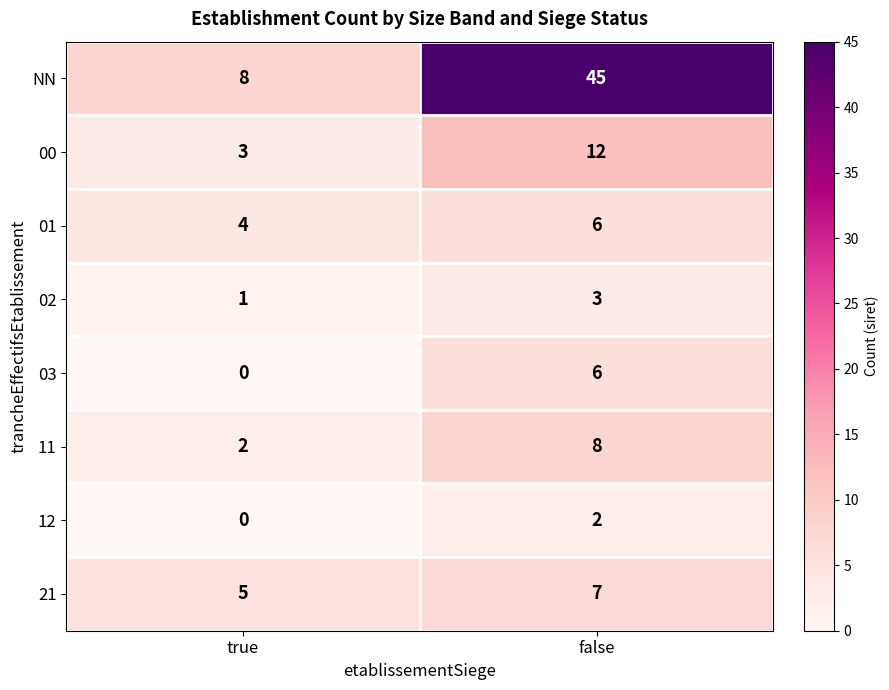

Reading right to left, transcribe all the data shown in this chart.

NN: false=45	true=8
00: false=12	true=3
01: false=6	true=4
02: false=3	true=1
03: false=6	true=0
11: false=8	true=2
12: false=2	true=0
21: false=7	true=5